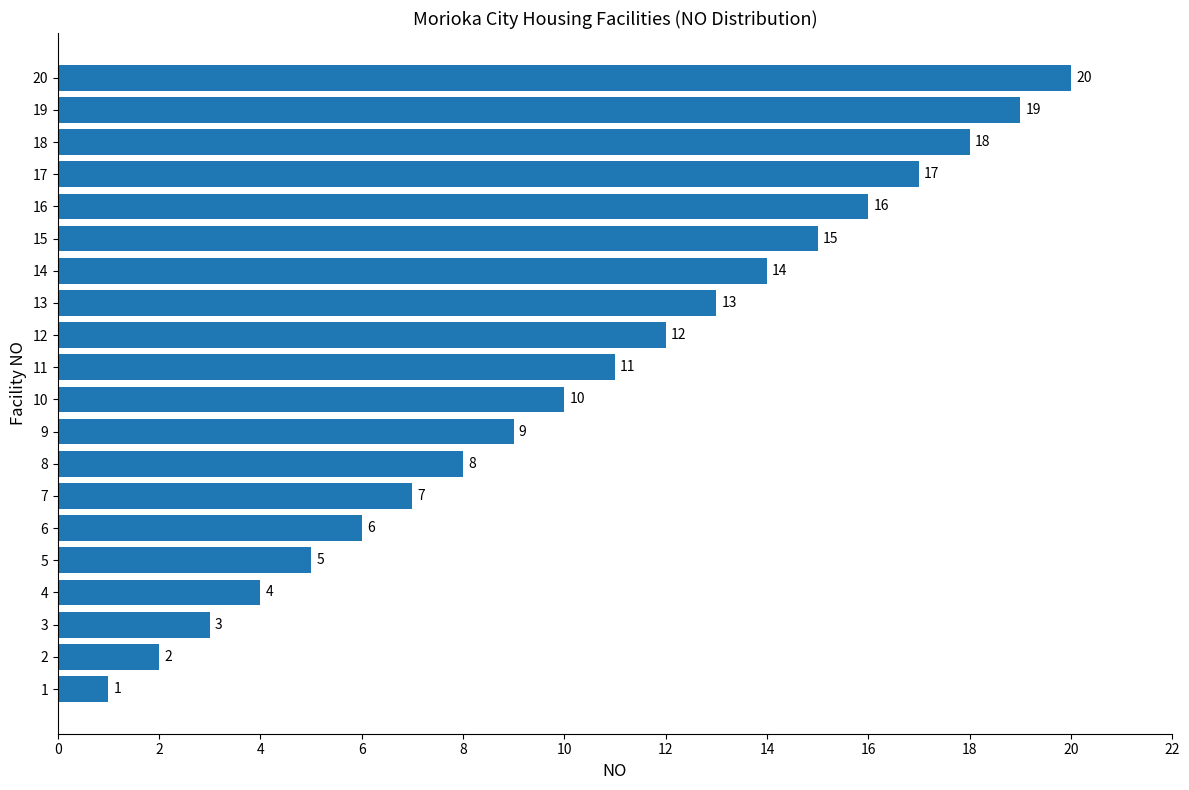

Between 8 and 3, which is larger?

8